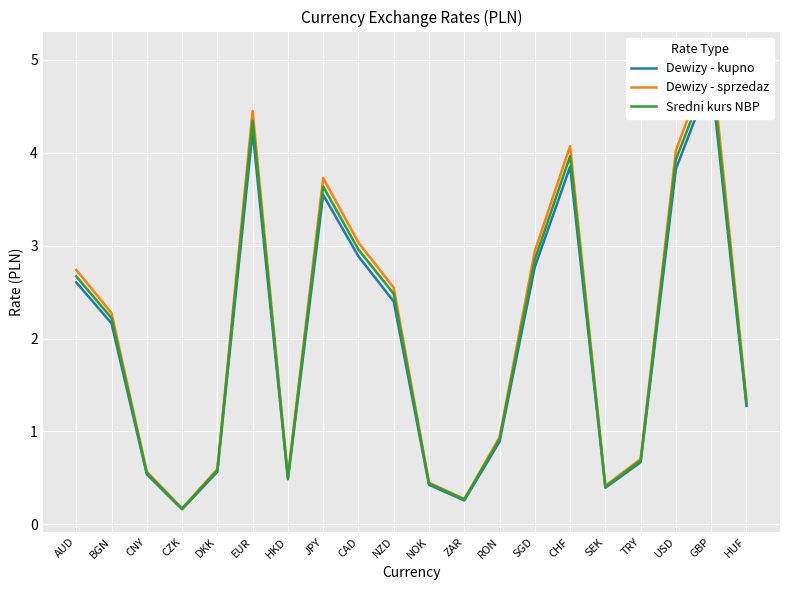

List the series in order of their peak value, highest first.

Dewizy - sprzedaz, Sredni kurs NBP, Dewizy - kupno